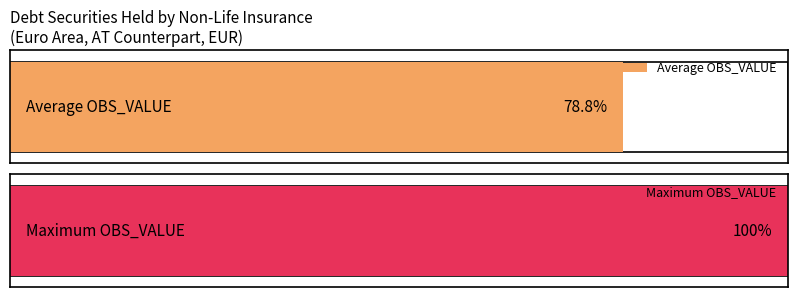

Is it true that the value at 2020-Q3 is 3324.1?

False